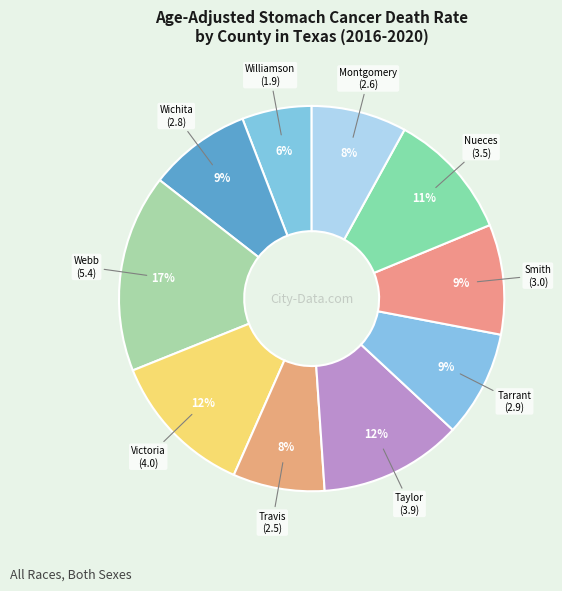

Does any single category account for the majority?

No